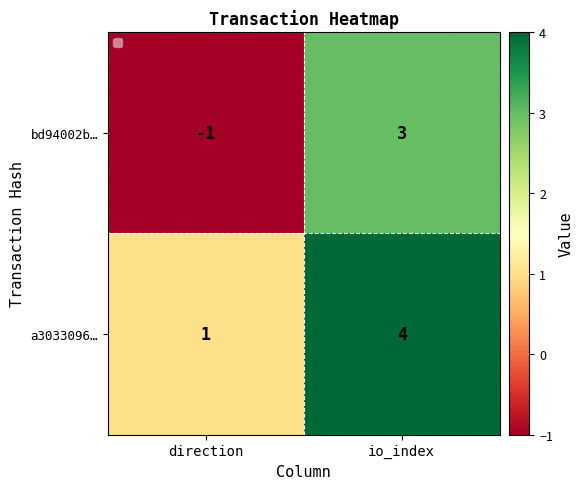

The bd94002b… series shows -1 at direction. True or false?

True